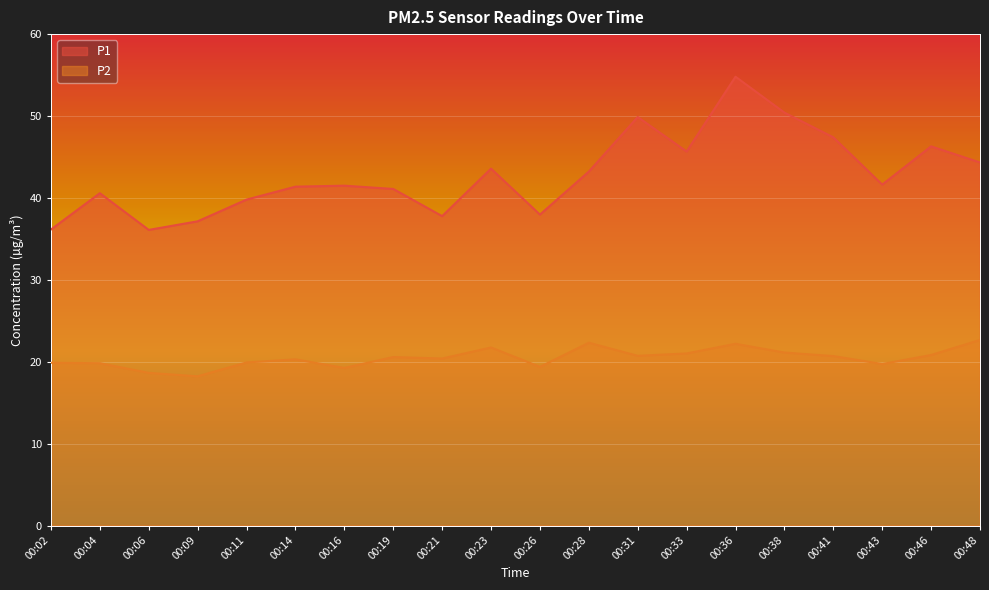

Rank the series at 00:11 from highest to lowest value.

P1, P2